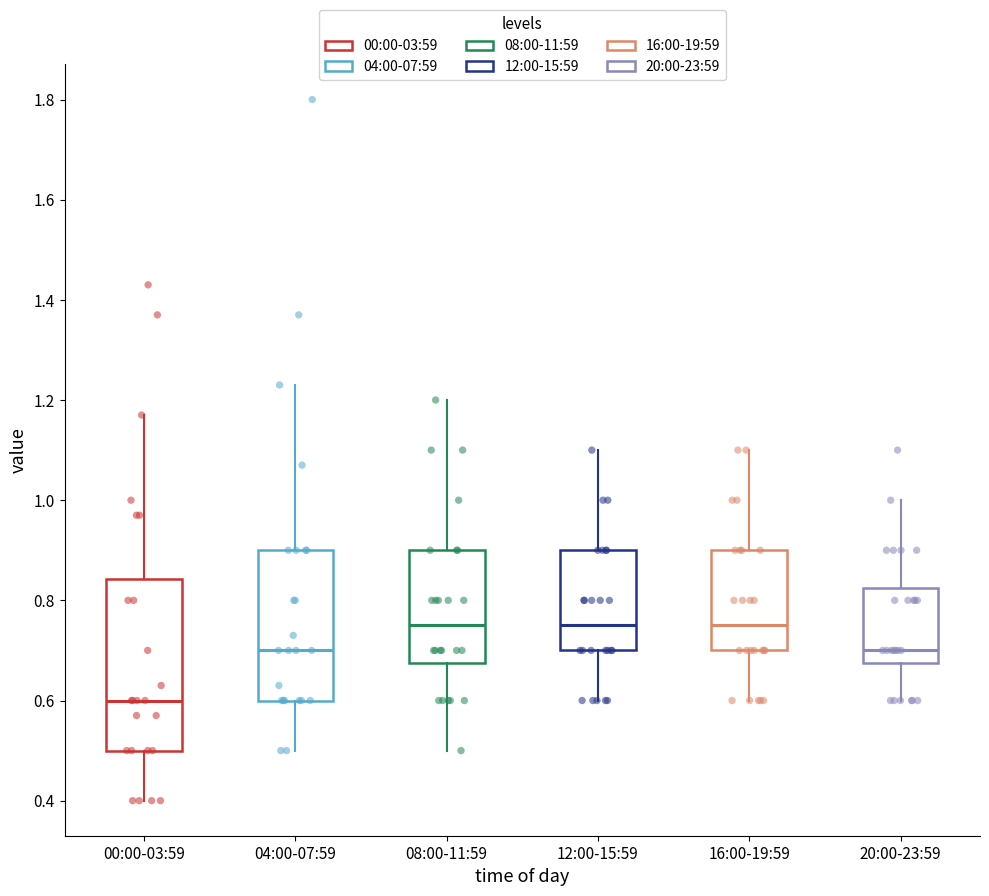

Where does the lower whisker of the box for 00:00-03:59 end on the y-axis? The values are not printed on the chart, so give them approximately, as read against the axis.

0.40